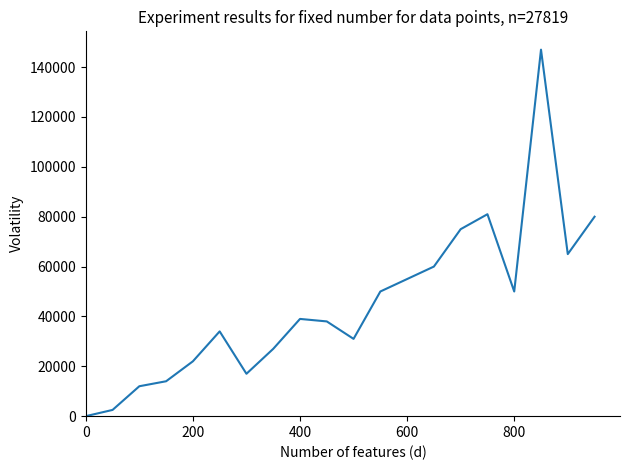

What is the maximum value shown in the chart?

147000